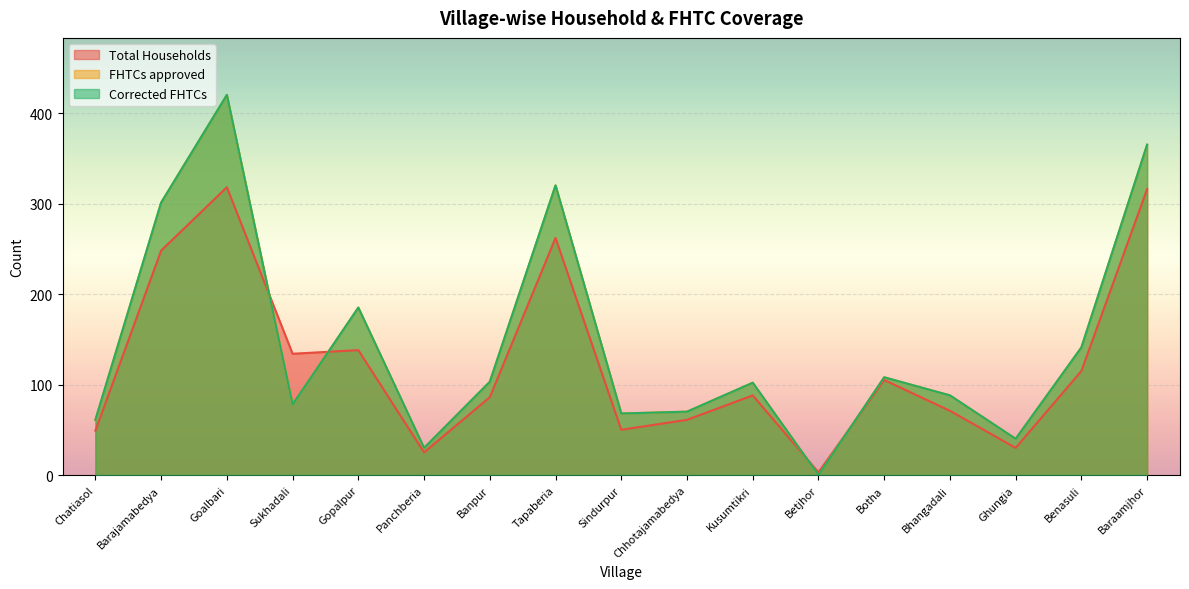

How many series are shown in this chart?

3